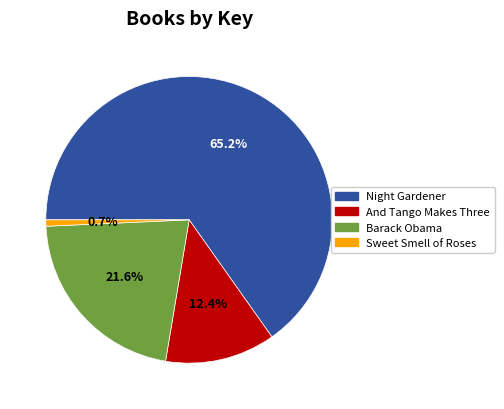

What percentage is the Barack Obama slice, to the nearest percent?

22%